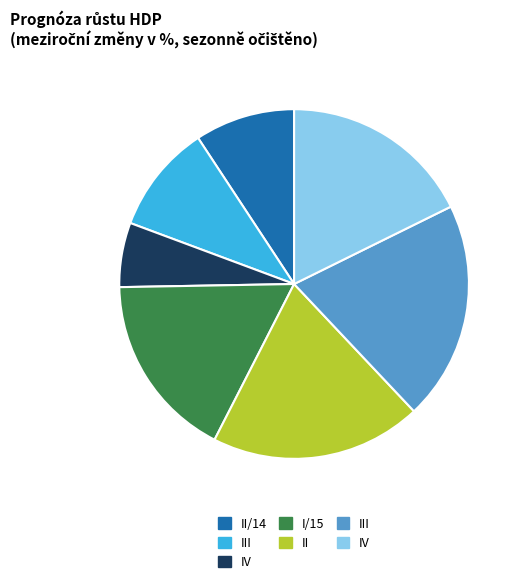

Is there any slice that represents more than half of the pie?

No